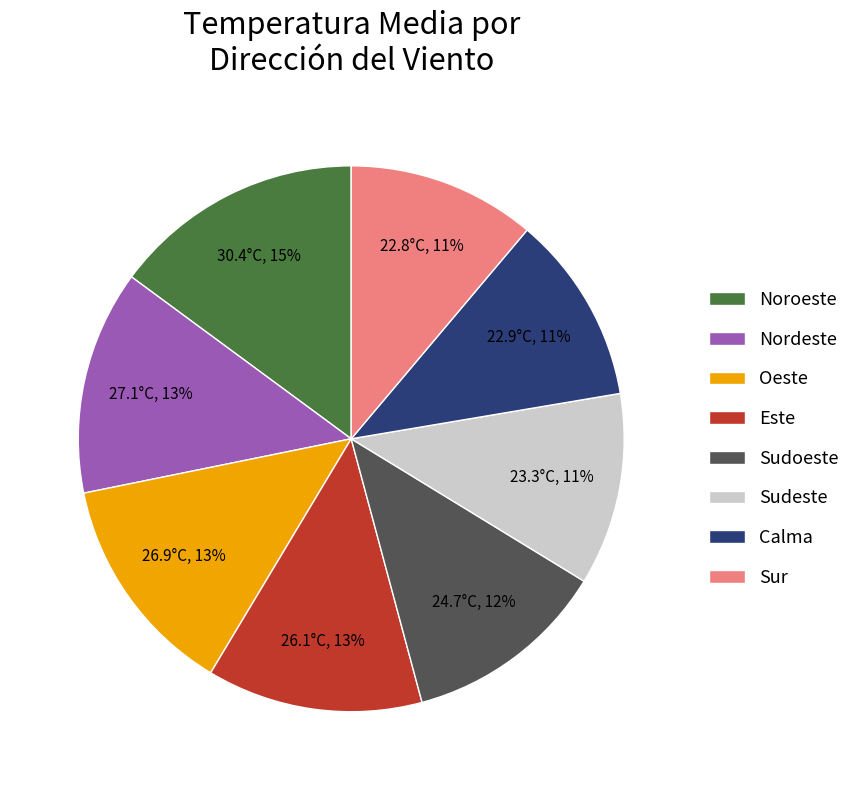

How many slices are in this pie chart?

8